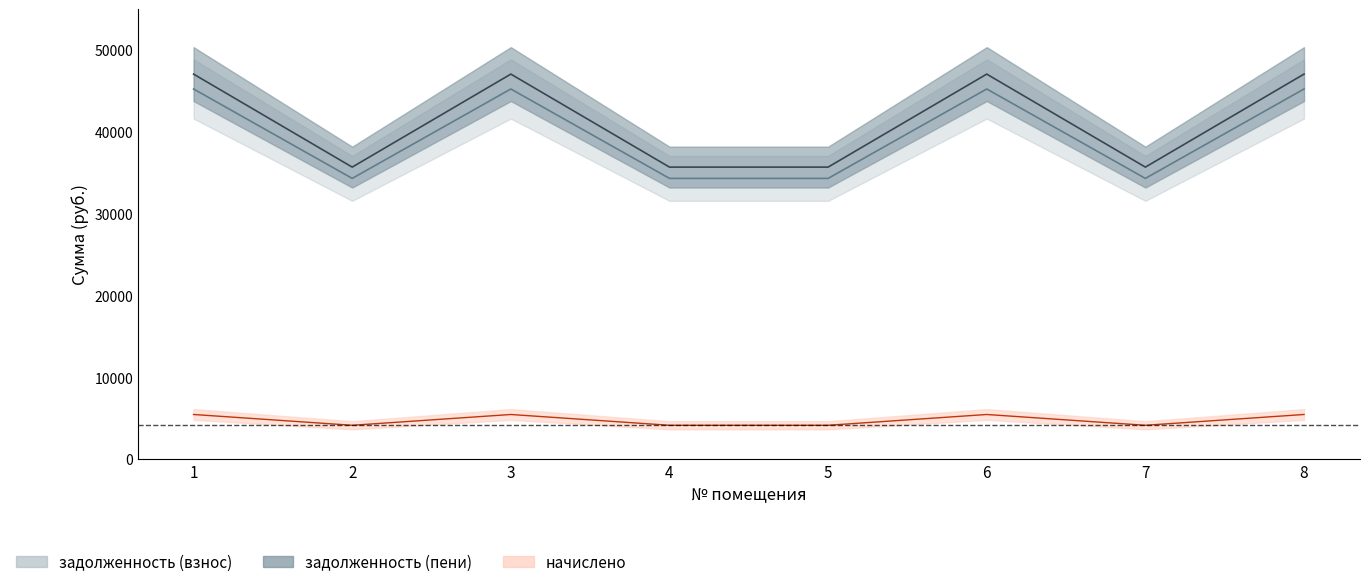

True or false: начислено has more than 2 interior local peaks.

False